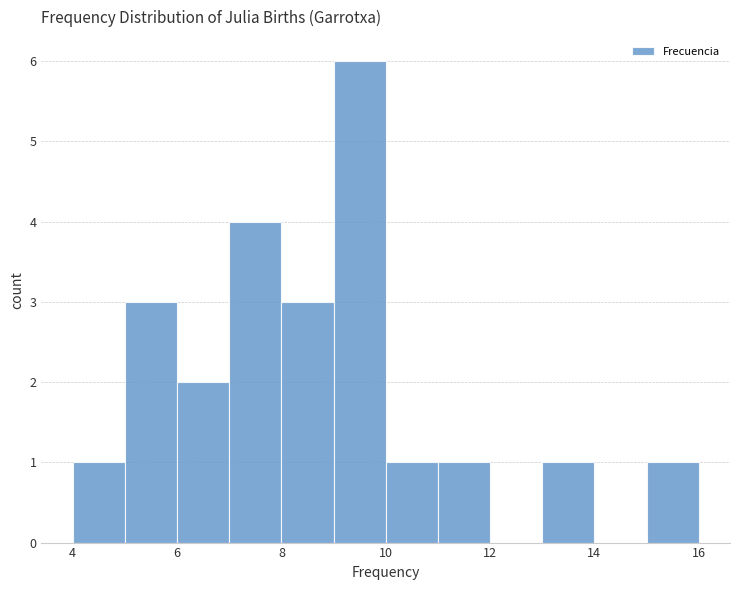

What is the height of the bar covering 7 to 8 on the x-axis? The values are not printed on the chart, so give them approximately, as read against the axis.

4